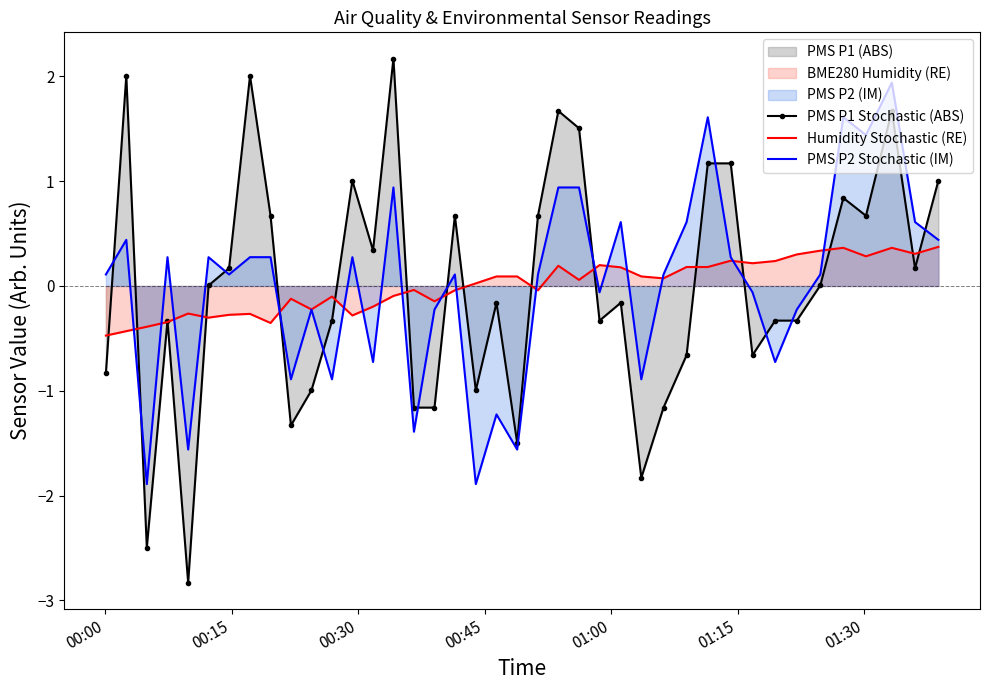

Which series ends up on top after the final intersection of PMS P1 Stochastic (ABS) and PMS P2 Stochastic (IM)?

PMS P1 Stochastic (ABS)